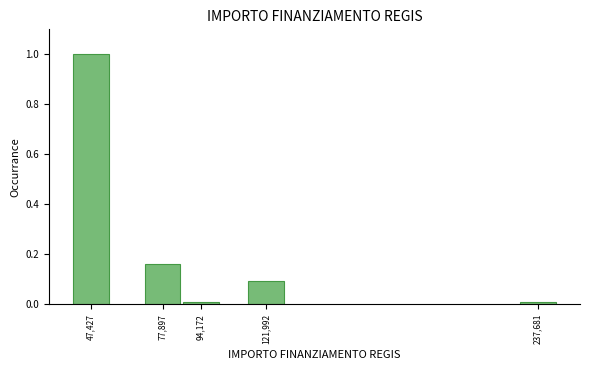

The chart shows a value of 1.0 at 47,427. True or false?

True